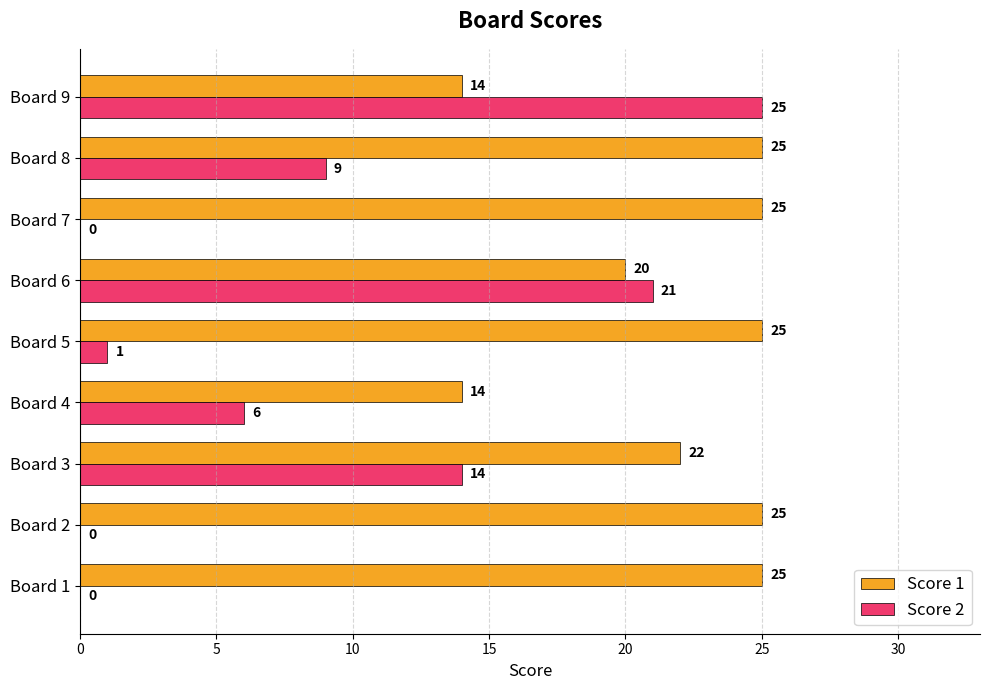

True or false: Score 1 has a value of 6 at Board 7.

False